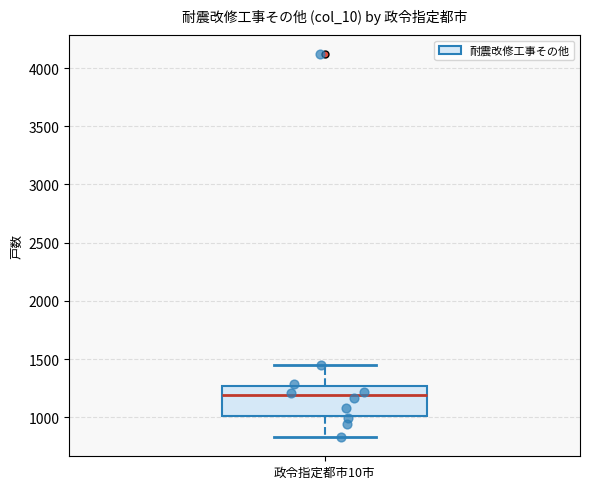

Read this box plot against the y-axis: the position of the median line, the range covered by the box, and the ends of both whiskers. The values are not printed on the chart, so give them approximately, as read against the axis.

median 1200, box 1000 to 1250, whiskers 850 to 1450